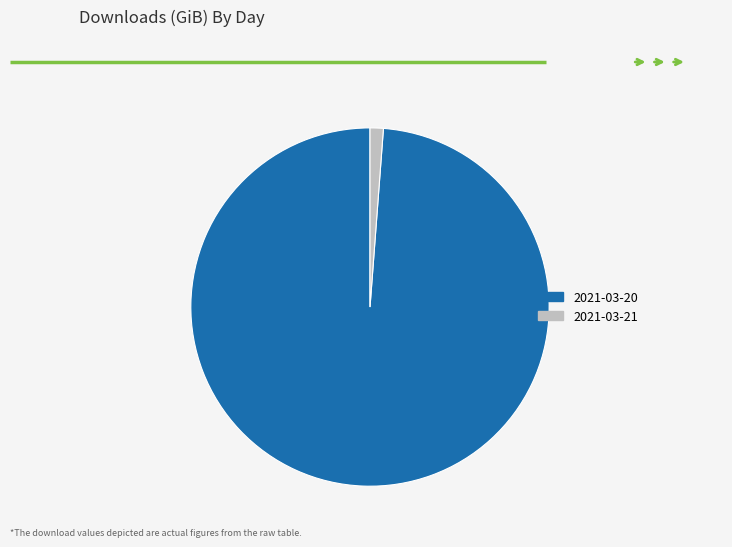

Does any single category account for the majority?

Yes